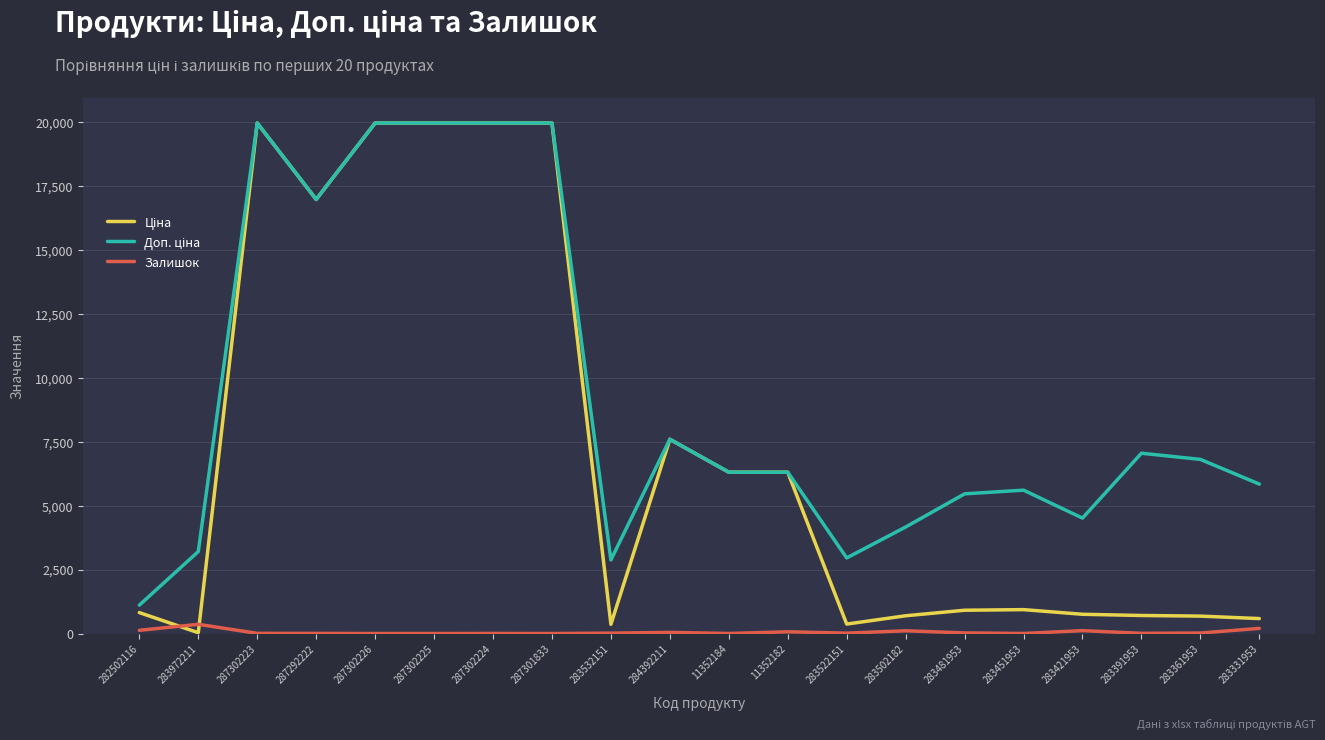

Where does the Залишок series first go above 15?

282502116